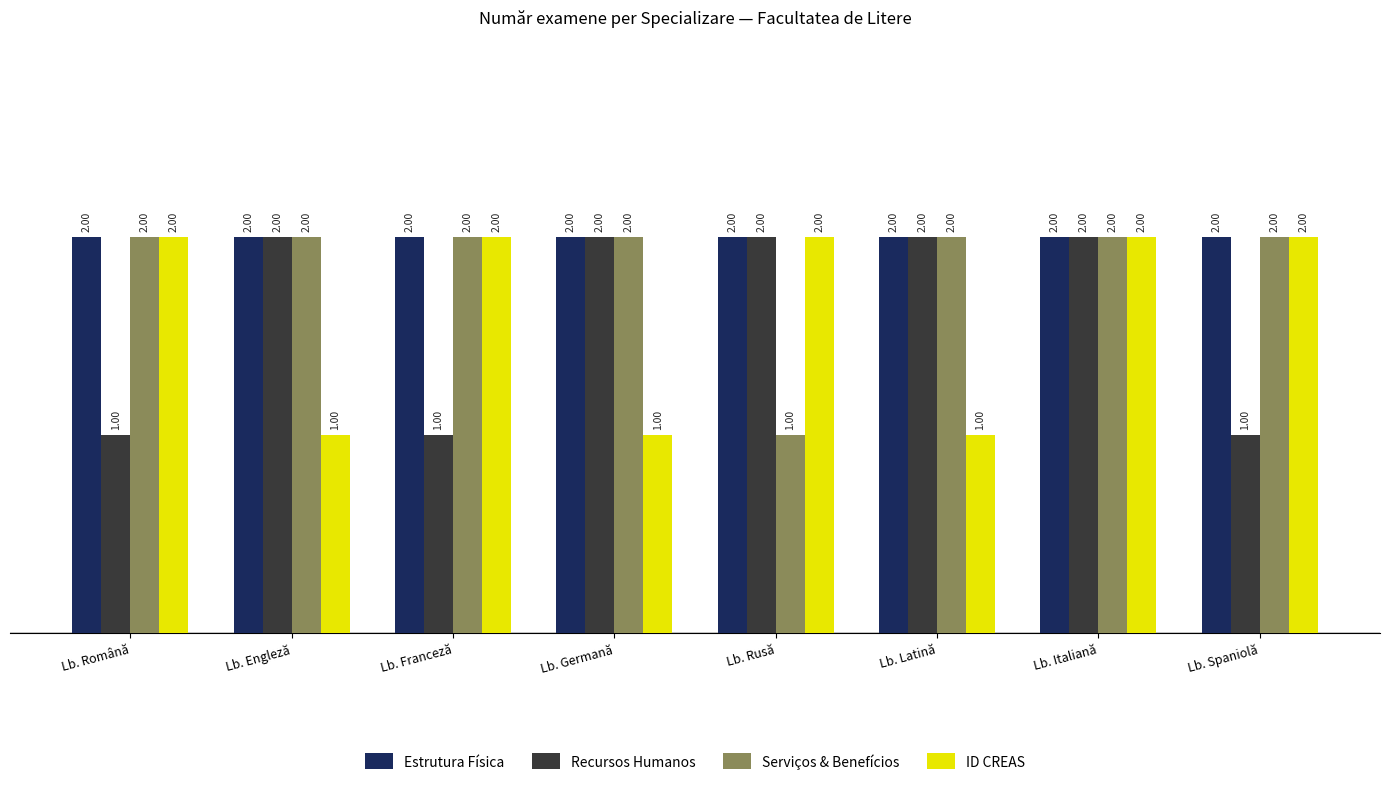

Reading left to right, transcribe all the data shown in this chart.

Estrutura Física: 2	2	2	2	2	2	2	2
Recursos Humanos: 1	2	1	2	2	2	2	1
Serviços & Benefícios: 2	2	2	2	1	2	2	2
ID CREAS: 2	1	2	1	2	1	2	2